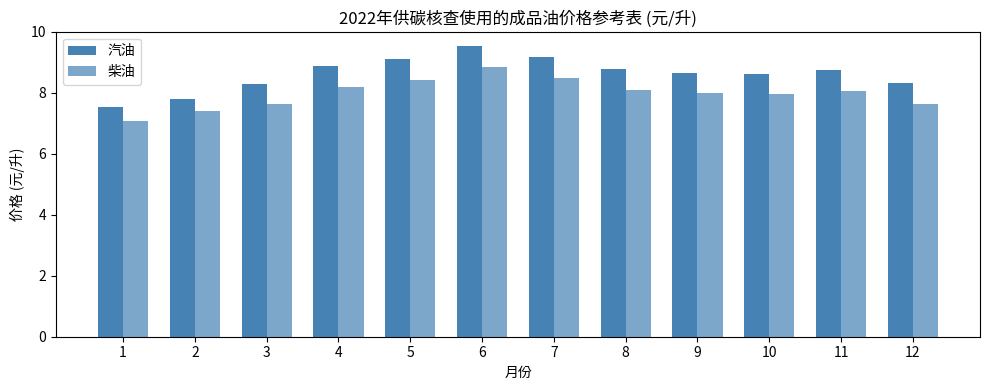

How many data points does each series have?

12